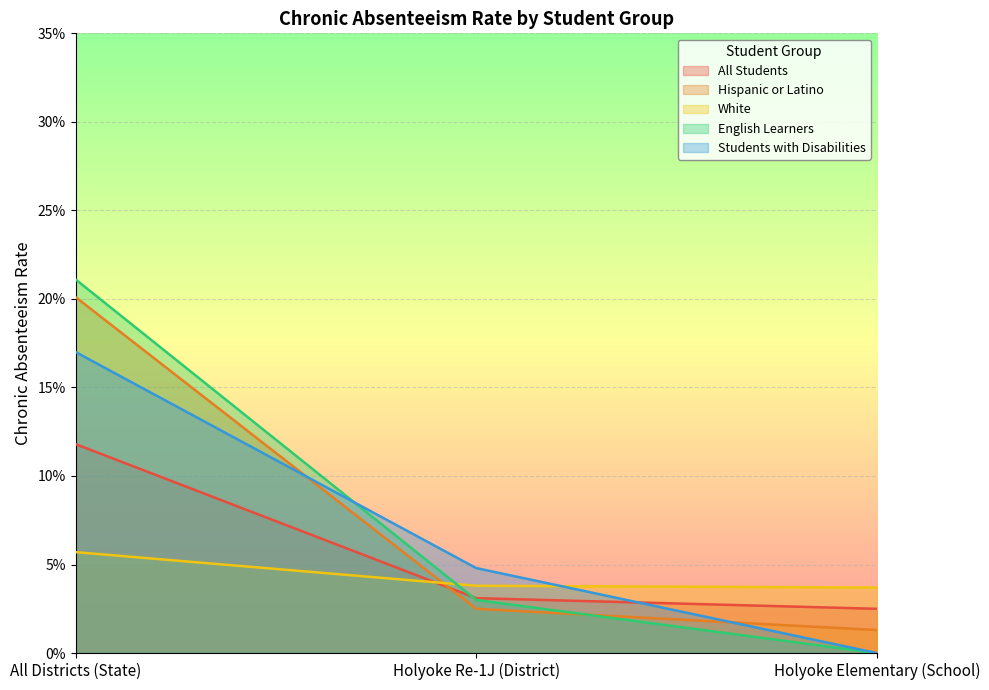

Does the chart display data point markers on the line(s)?

No